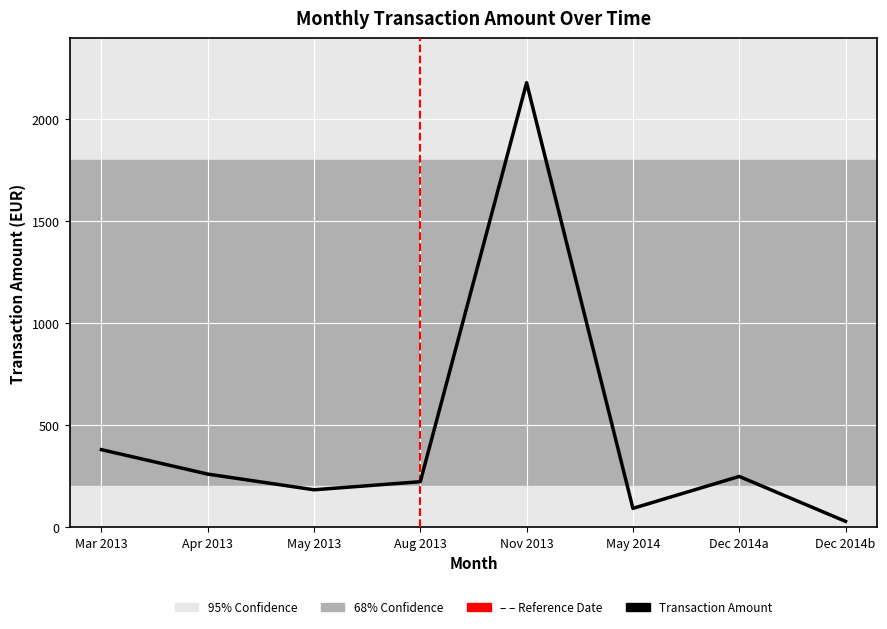

What is the sum of the values at Mar 2013 and May 2013?

562.8